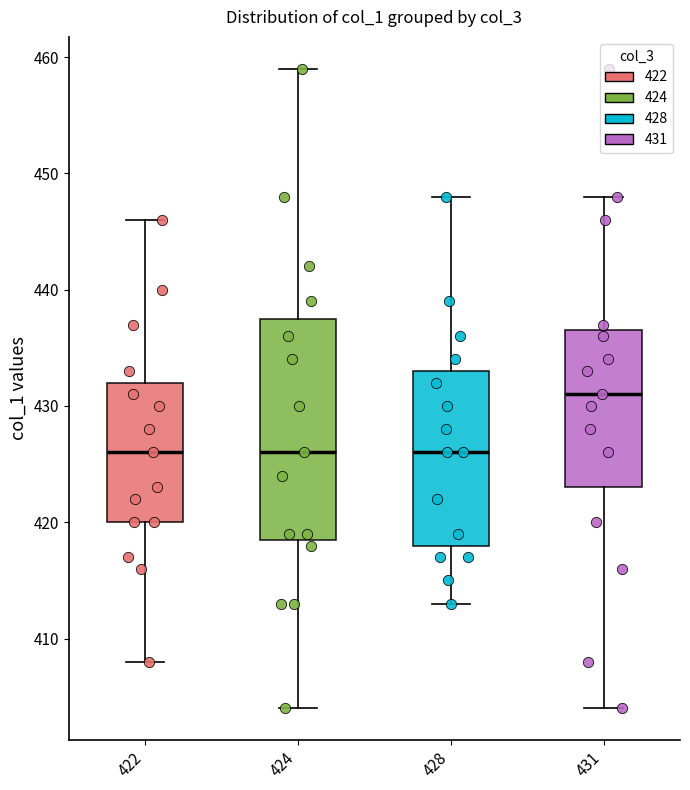

Comparing the boxes themselves (not the whiskers), which one is the tallest?

424